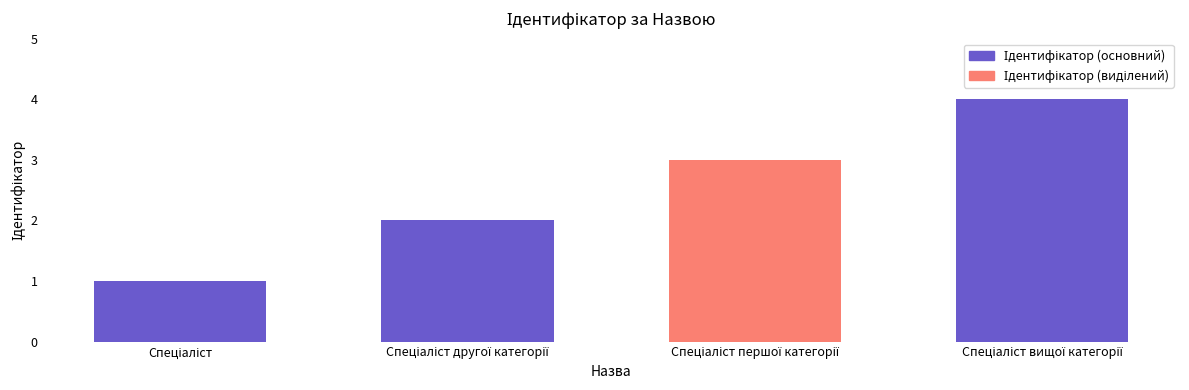

What is the greatest value displayed?

4